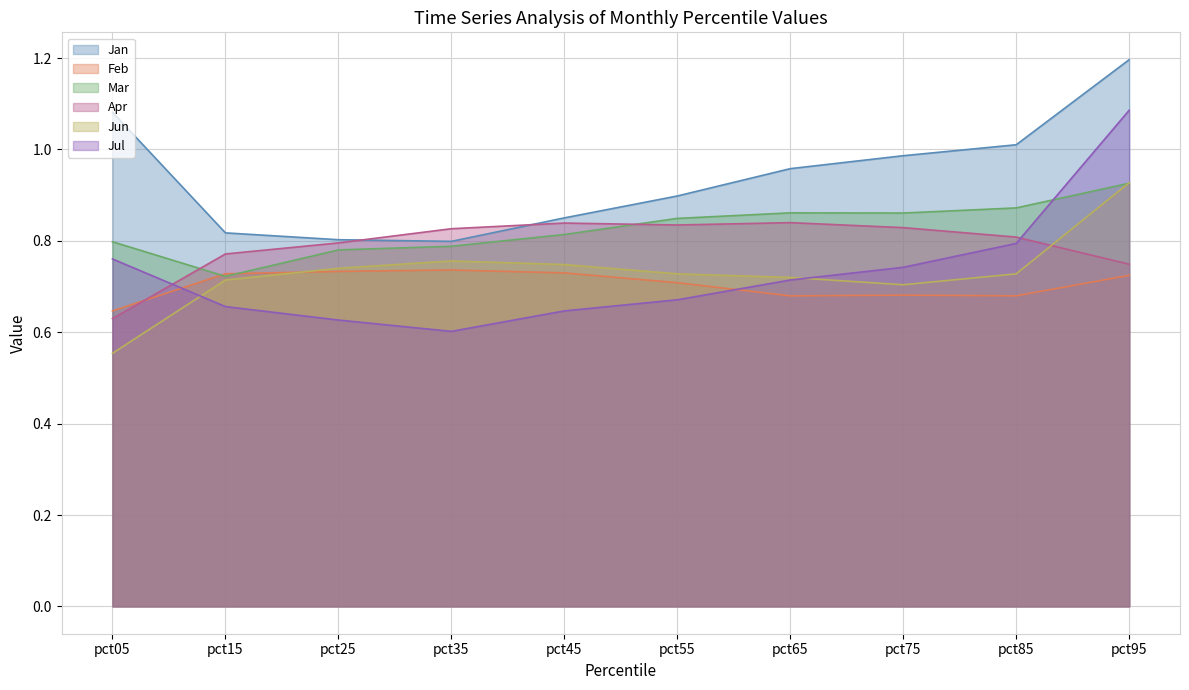

Between pct75 and pct45, which is larger?

pct75